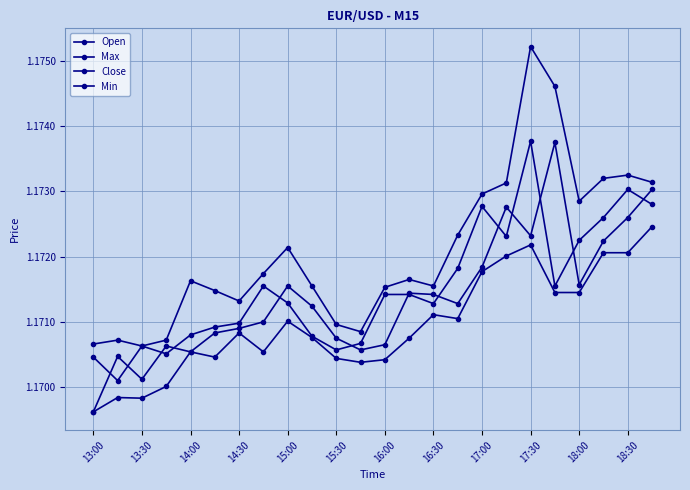

How many categories are shown in the chart?

24